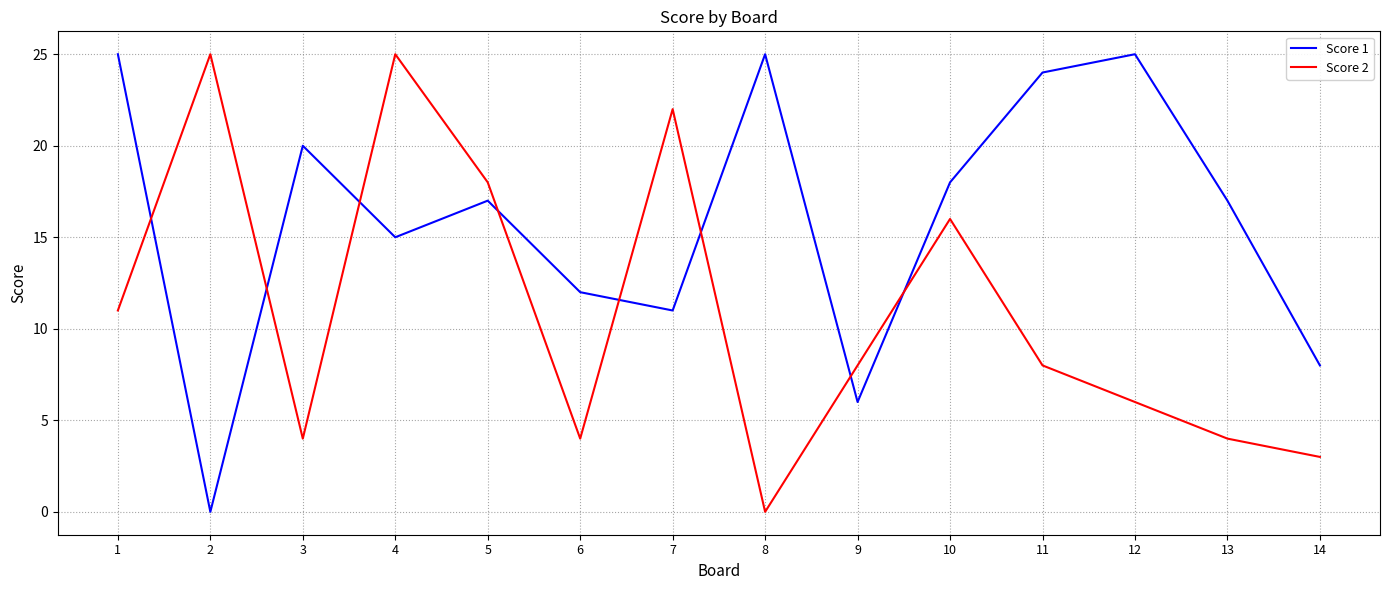

Does the chart display data point markers on the line(s)?

No